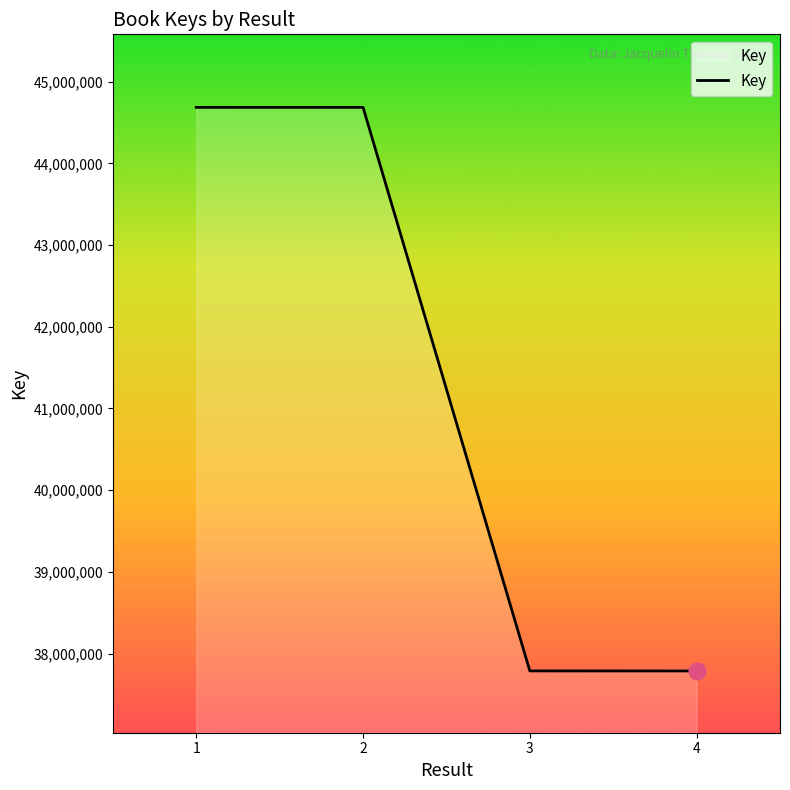

How many values are below 44684561?

2